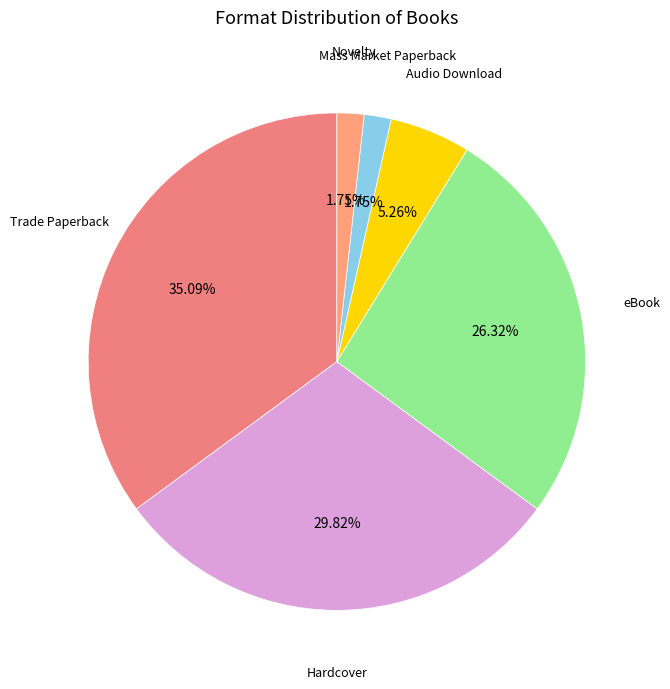

How many segments does this pie chart have?

6